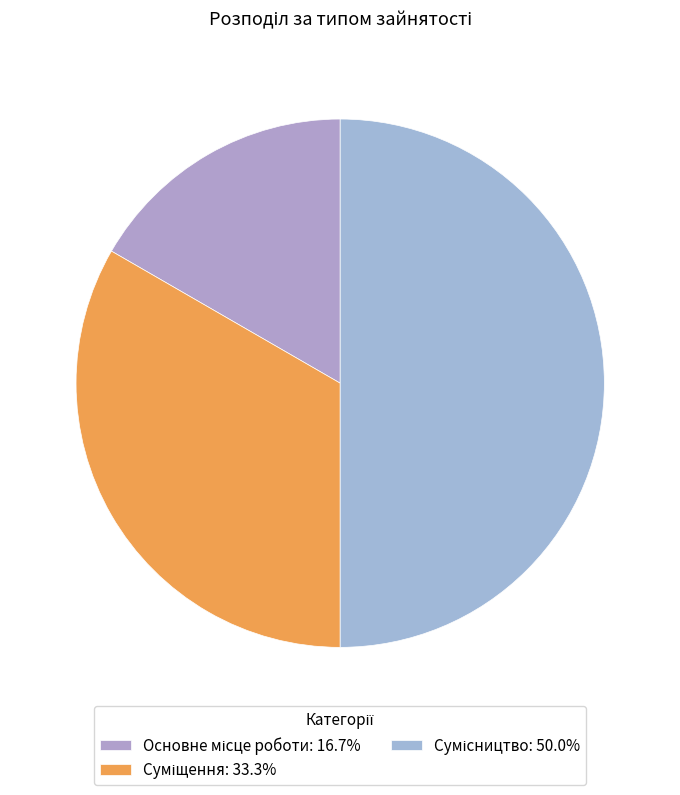

True or false: Суміщення accounts for 41% of the total.

False